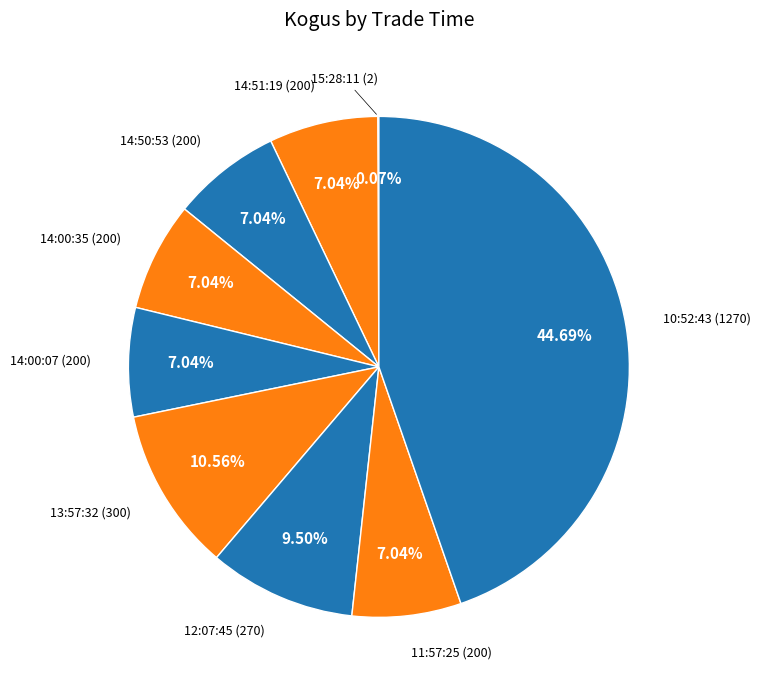

Is the sum of 13:57:32 and 11:57:25 greater than half?

No